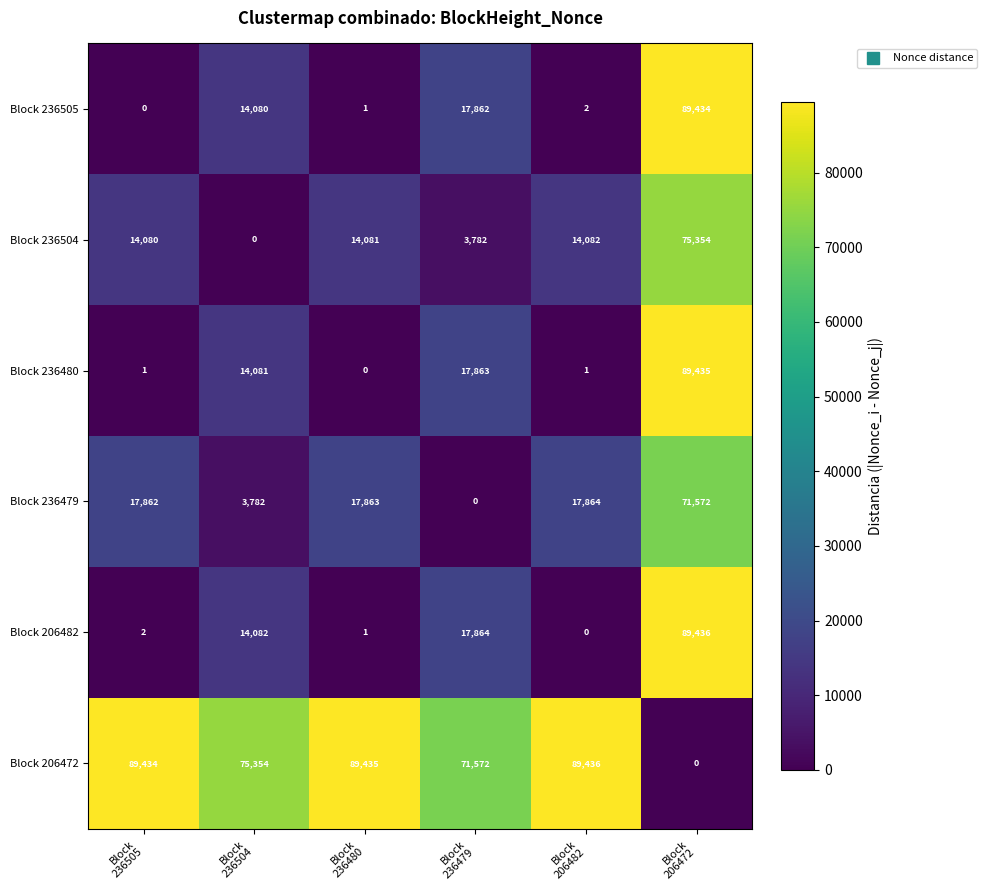

What is the maximum value for Block 236479?

71572